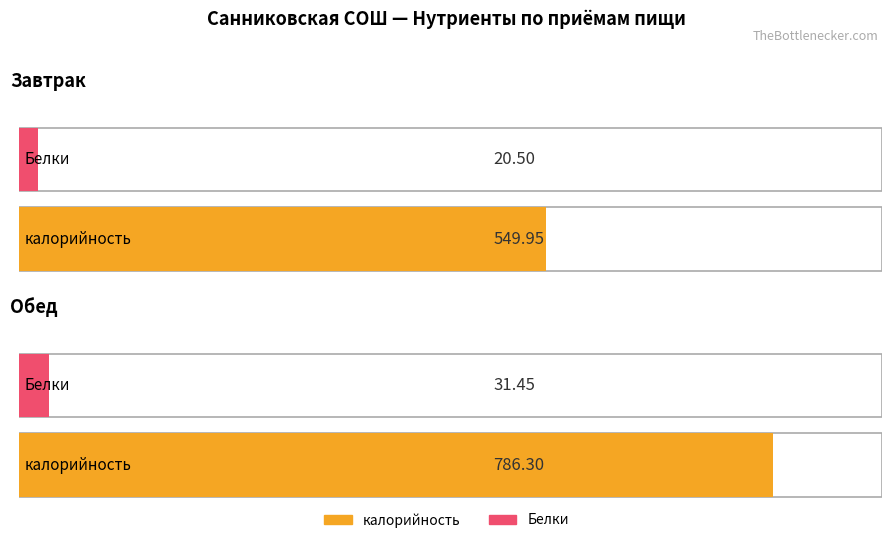

Which category has the highest value in the калорийность series?

Обед